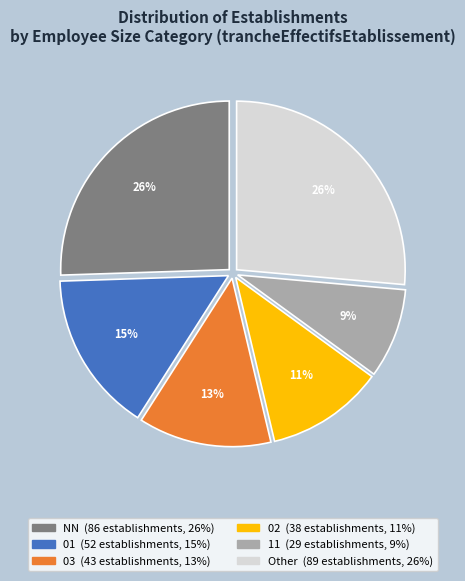

Does any single category account for the majority?

No